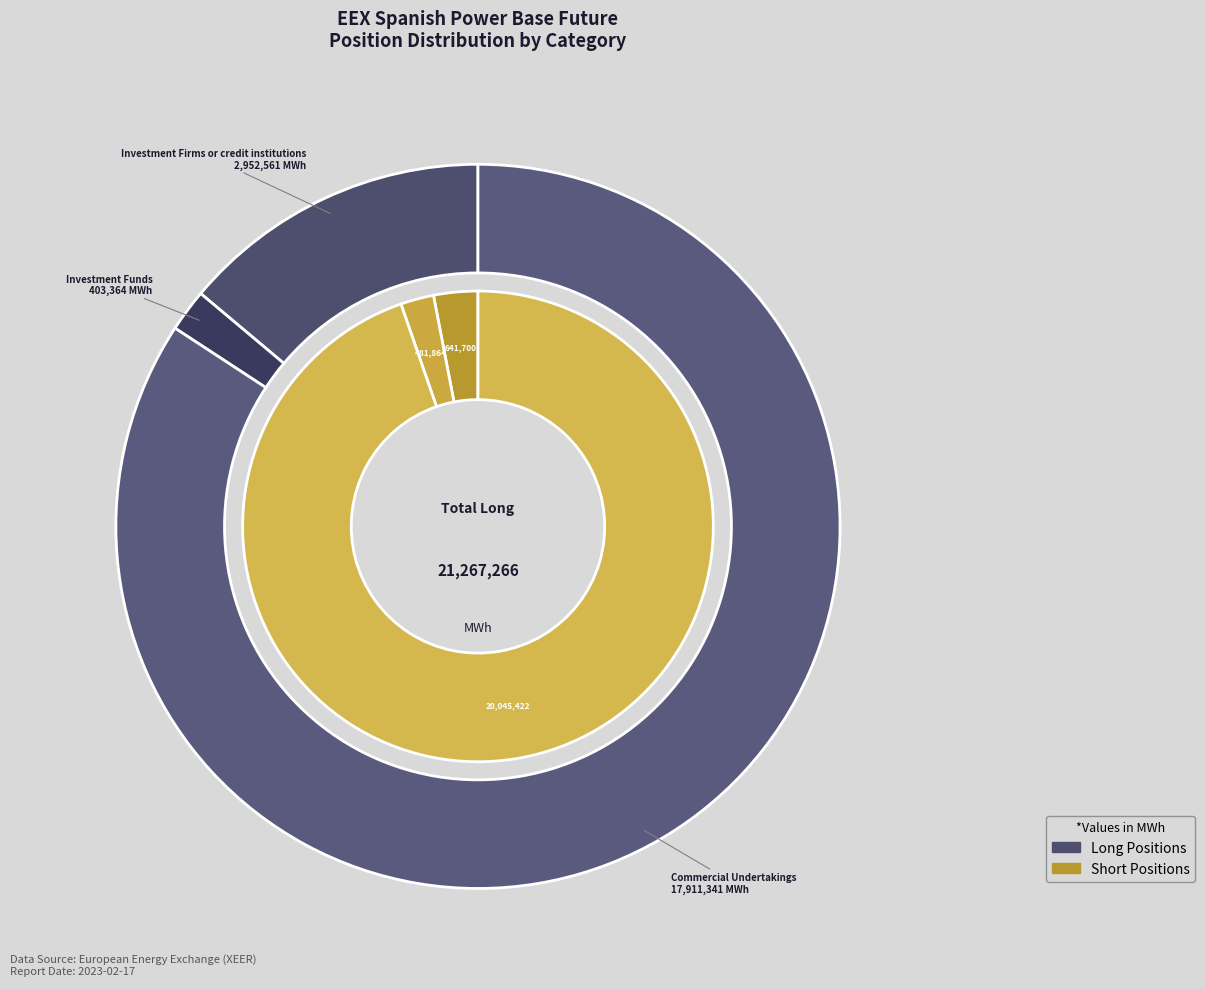

To the nearest percent, what percentage of the pie is Investment Firms or credit institutions?

14%